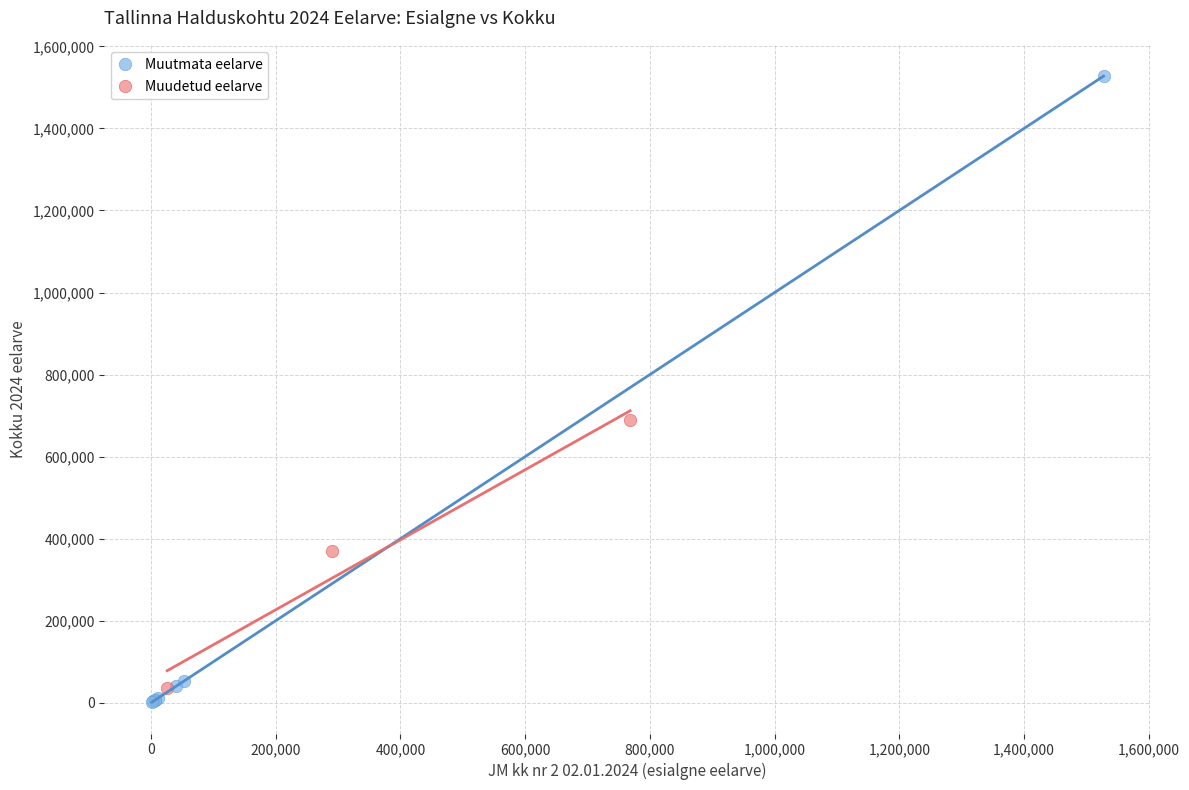

Which series has the widest spread of Y values?

Muutmata eelarve